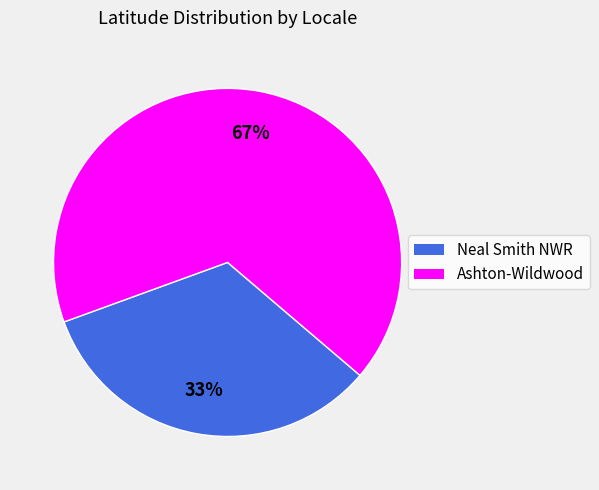

What percentage is the Ashton-Wildwood slice, to the nearest percent?

67%